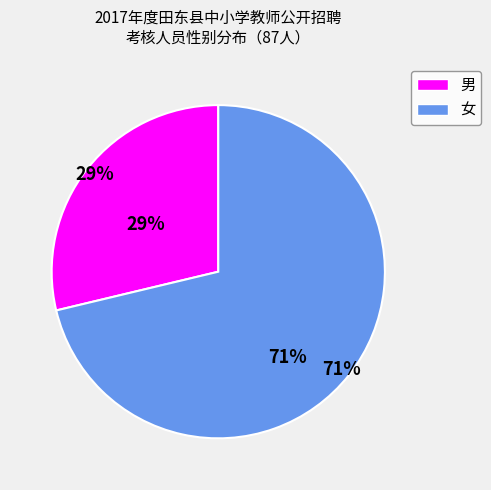

Combined, do 女 and 男 account for over 50%?

Yes